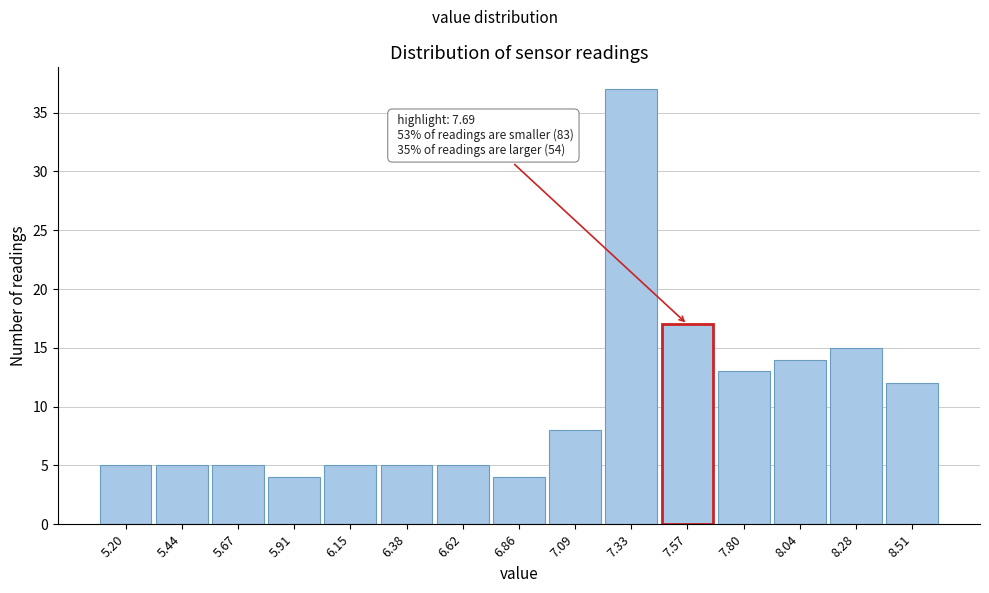

Reading left to right, list all the values displayed in this chart.

5	5	5	4	5	5	5	4	8	37	17	13	14	15	12